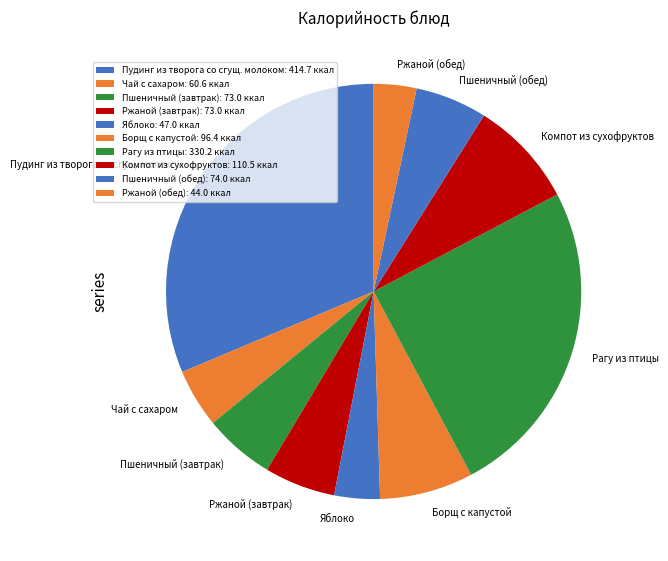

How many segments does this pie chart have?

10